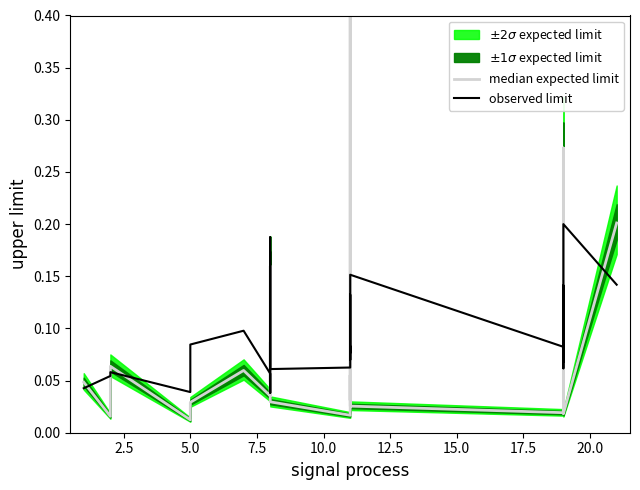

True or false: median expected limit has a value of 0.1 at 24.

False